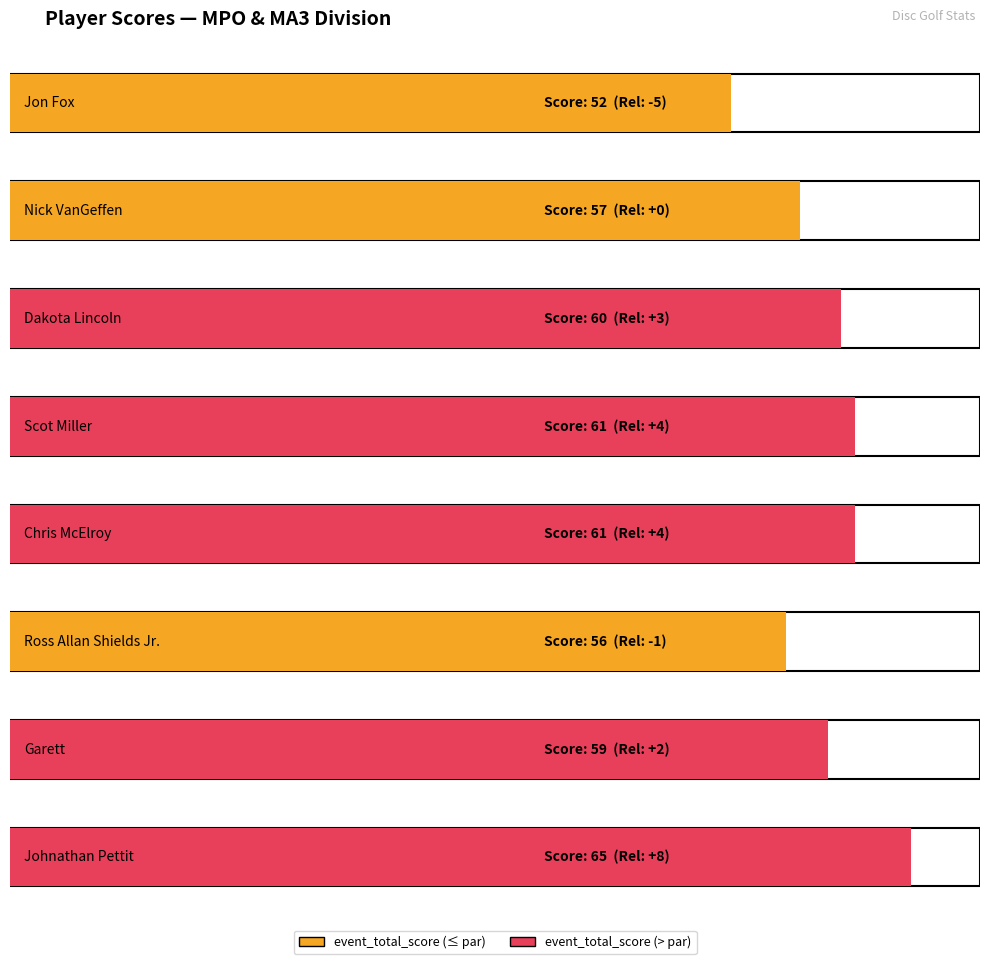

Count the number of categories in the chart.

8